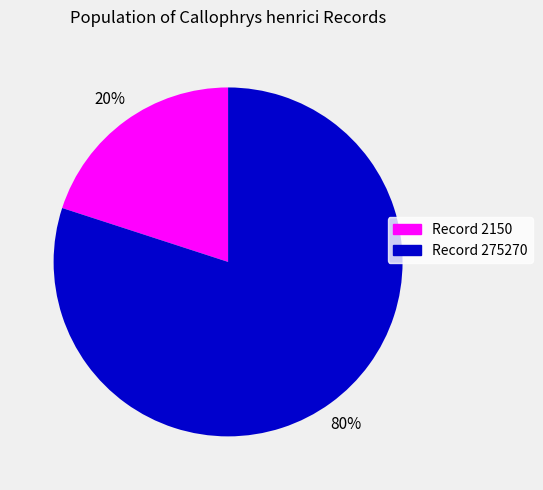

What is the ratio of the value at Record 275270 to the value at Record 2150?

4.0